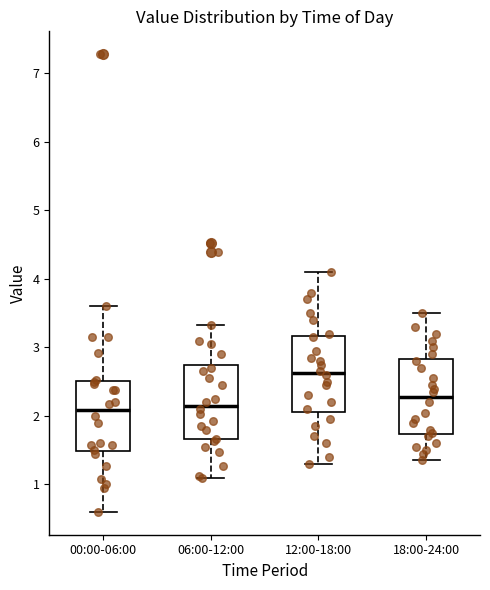

Where does the median line of the box for 18:00-24:00 sit on the y-axis? The values are not printed on the chart, so give them approximately, as read against the axis.

2.3